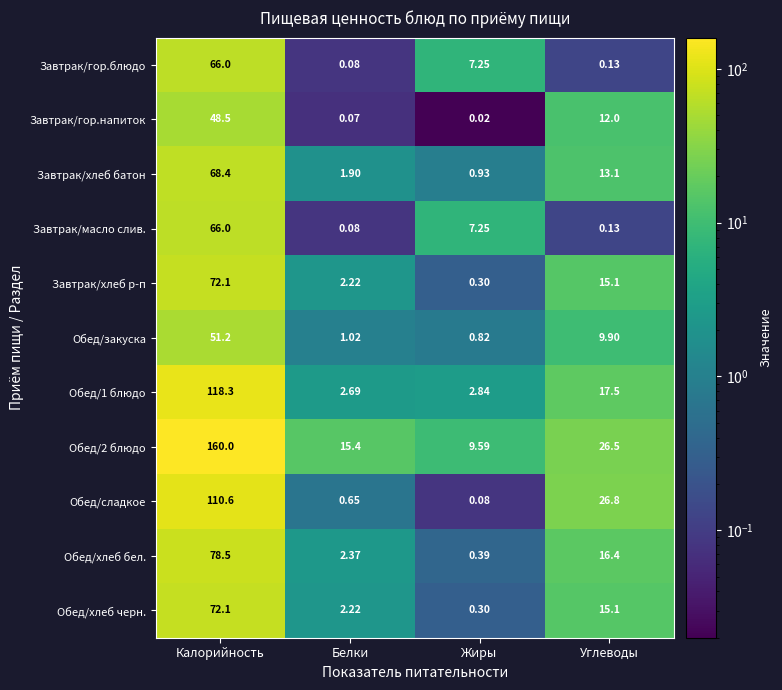

At which category is the sum across all series the highest?

Калорийность